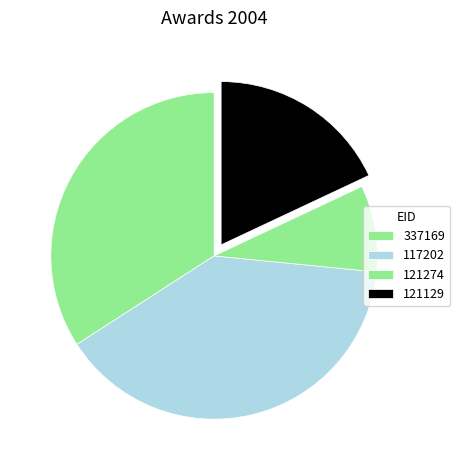

What is the change in value from 337169 to 121129?

-422573